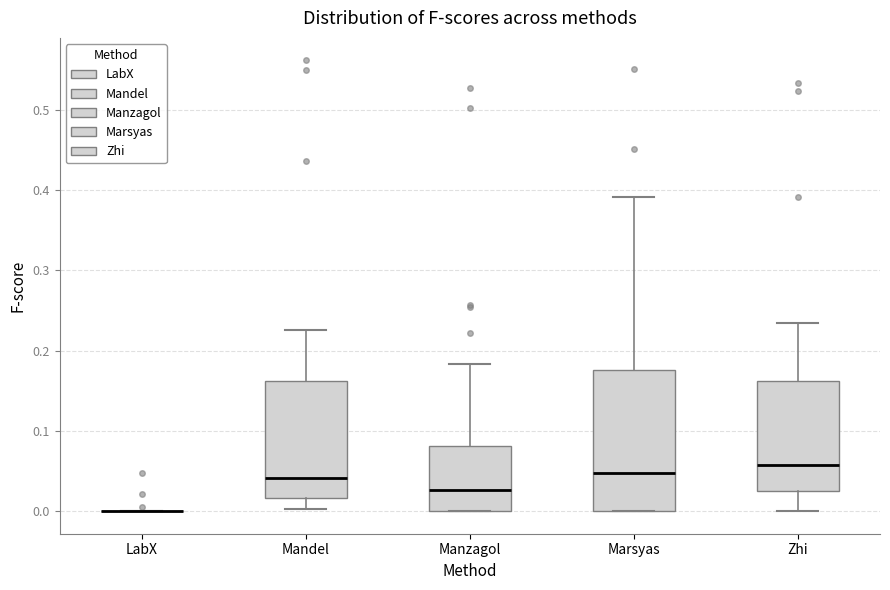

Where does the lower whisker of the box for Zhi end on the y-axis? The values are not printed on the chart, so give them approximately, as read against the axis.

0.00